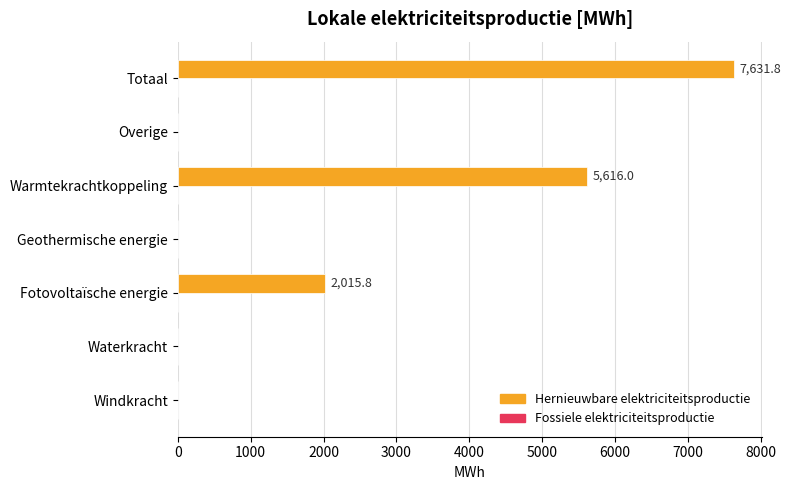

What is the sum of all values?

15263.6